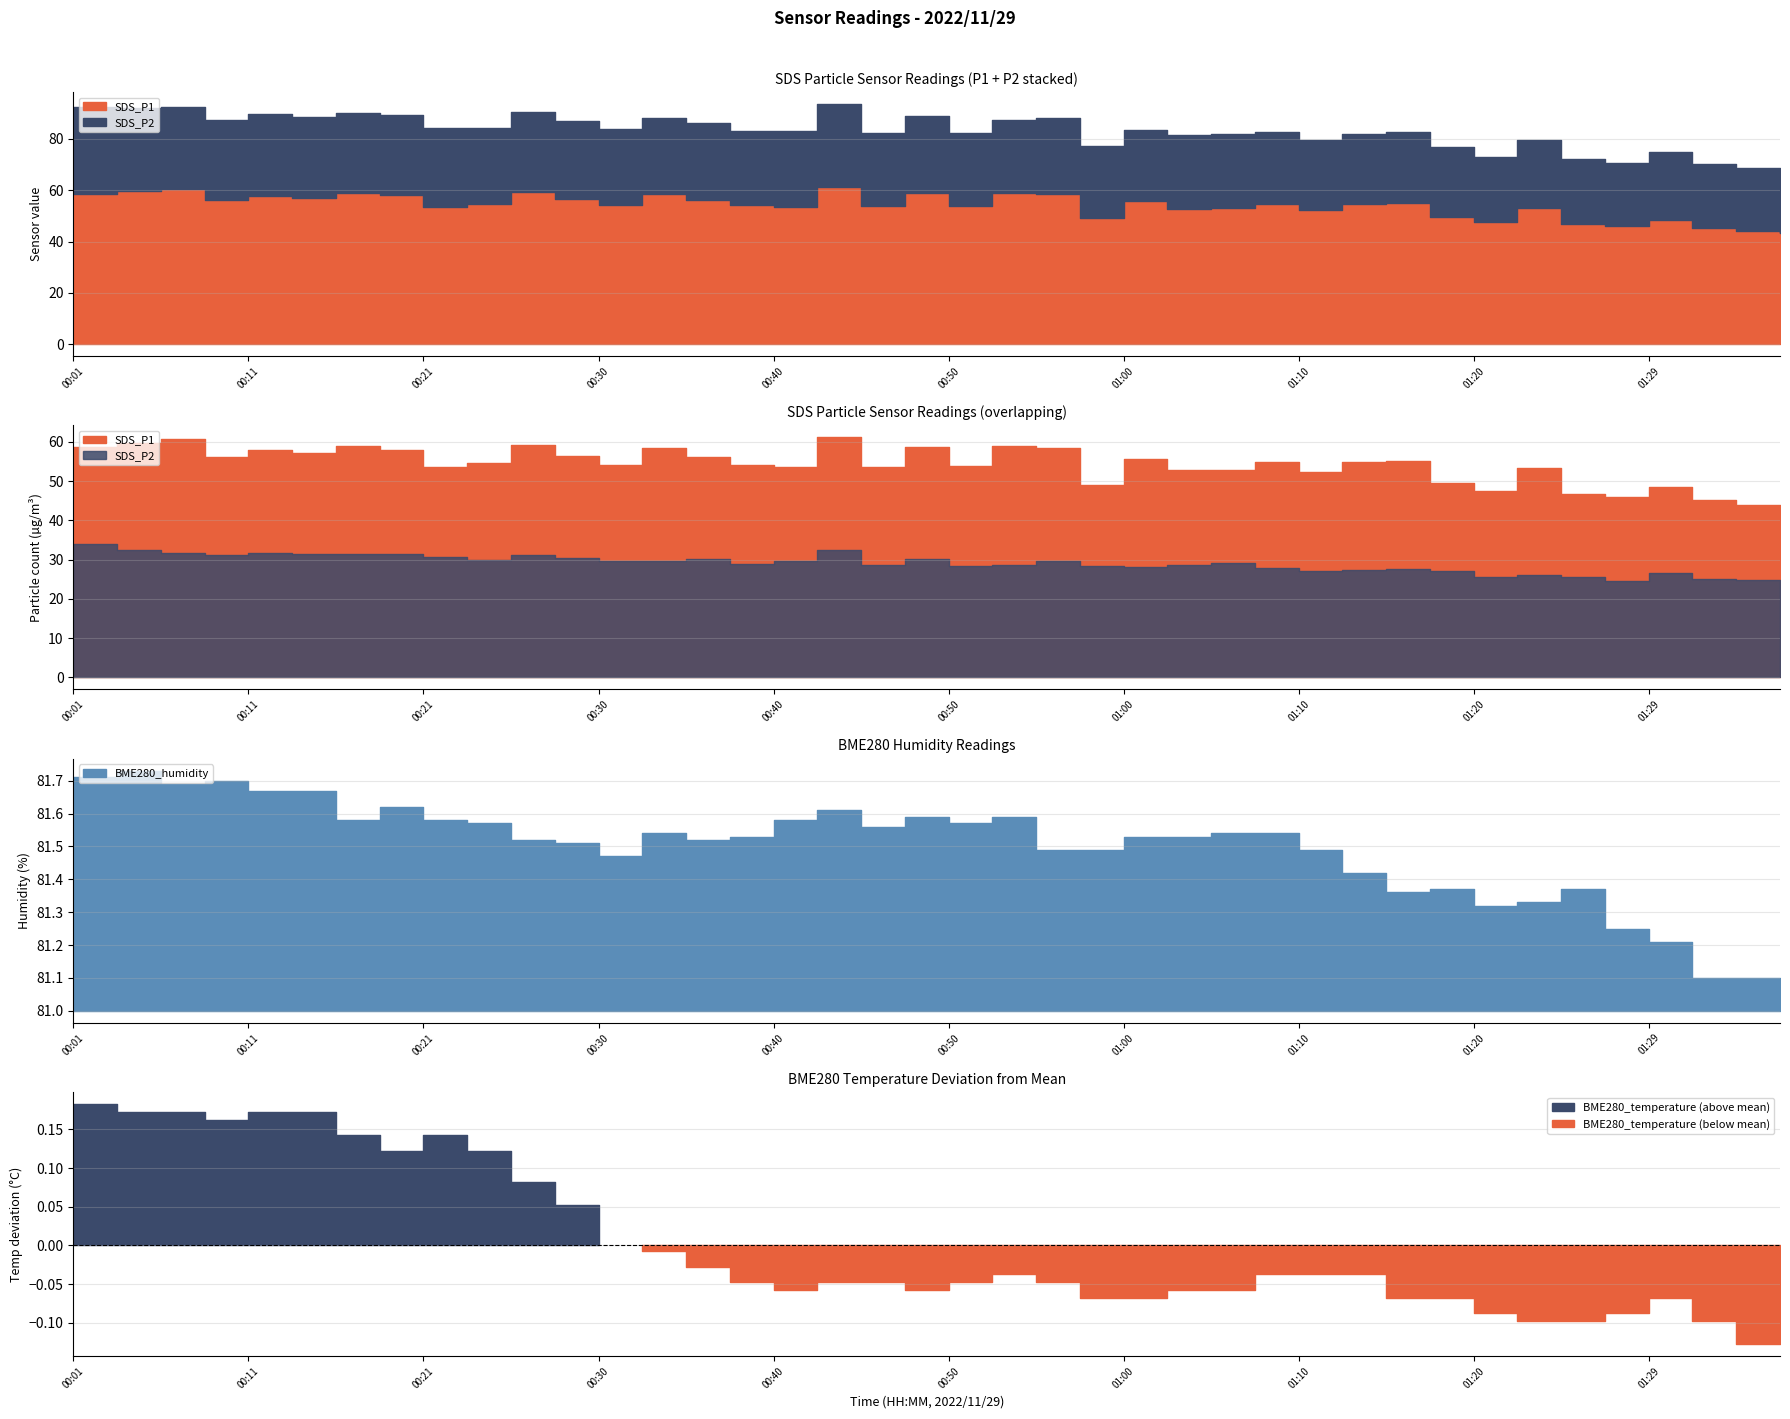

Where does the SDS_P1 series first go above 54?

00:01